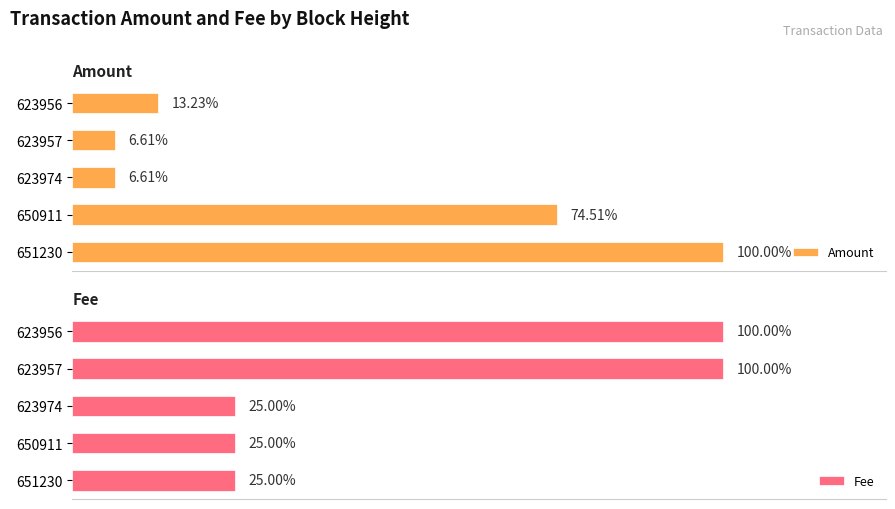

How many bars are there in each group?

2